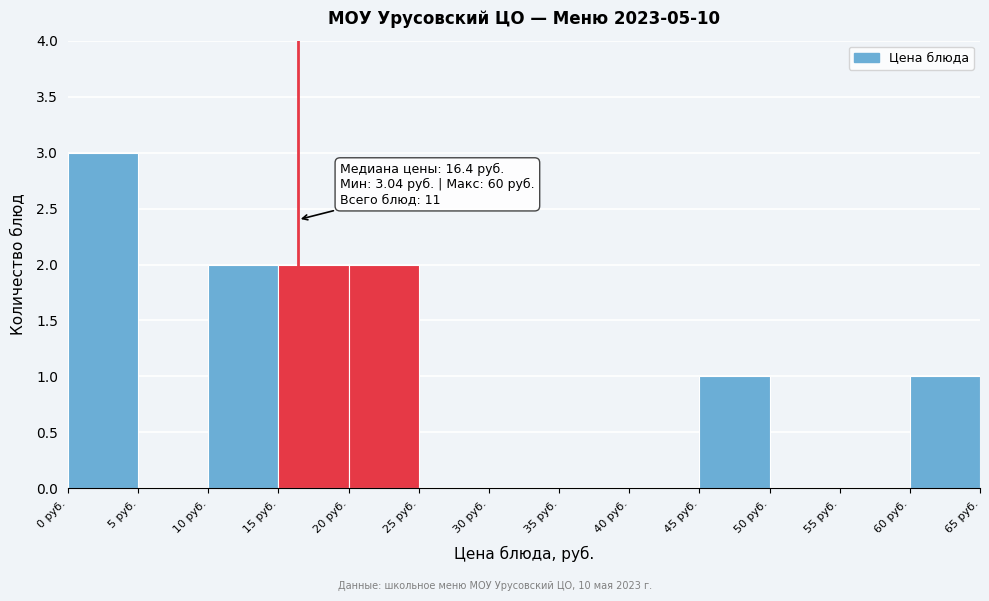

Which range on the x-axis has the tallest bar?

0 to 5